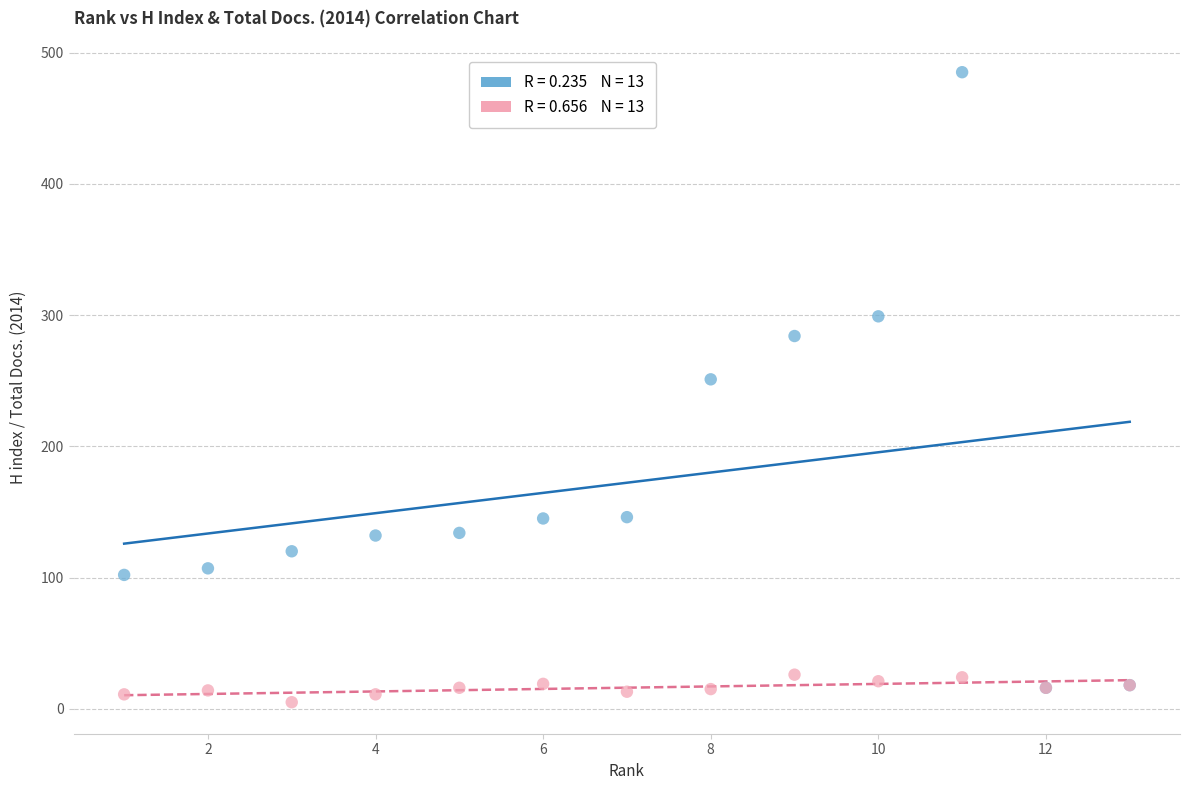

Across all series, what Y value is closest to 245?

251